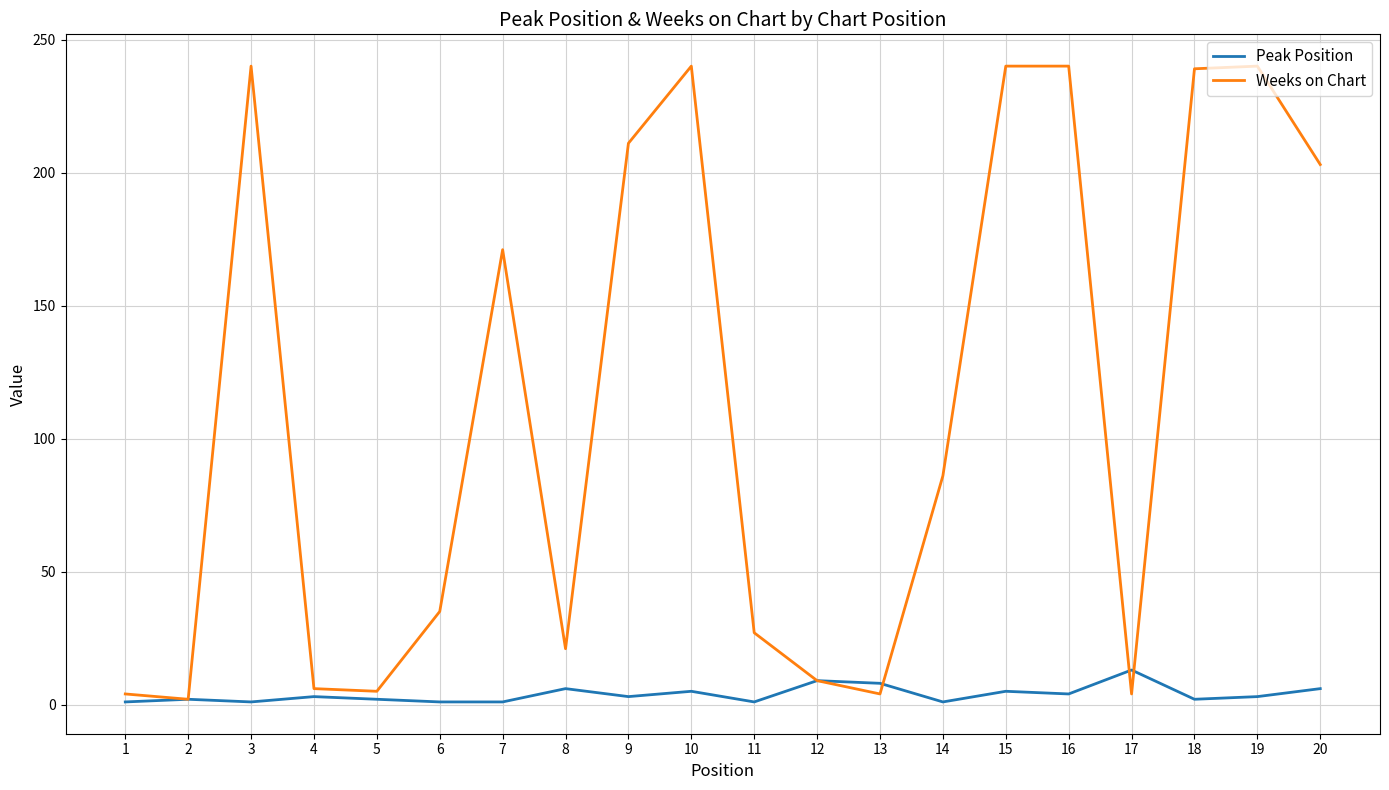

Rank the series at 7 from highest to lowest value.

Weeks on Chart, Peak Position